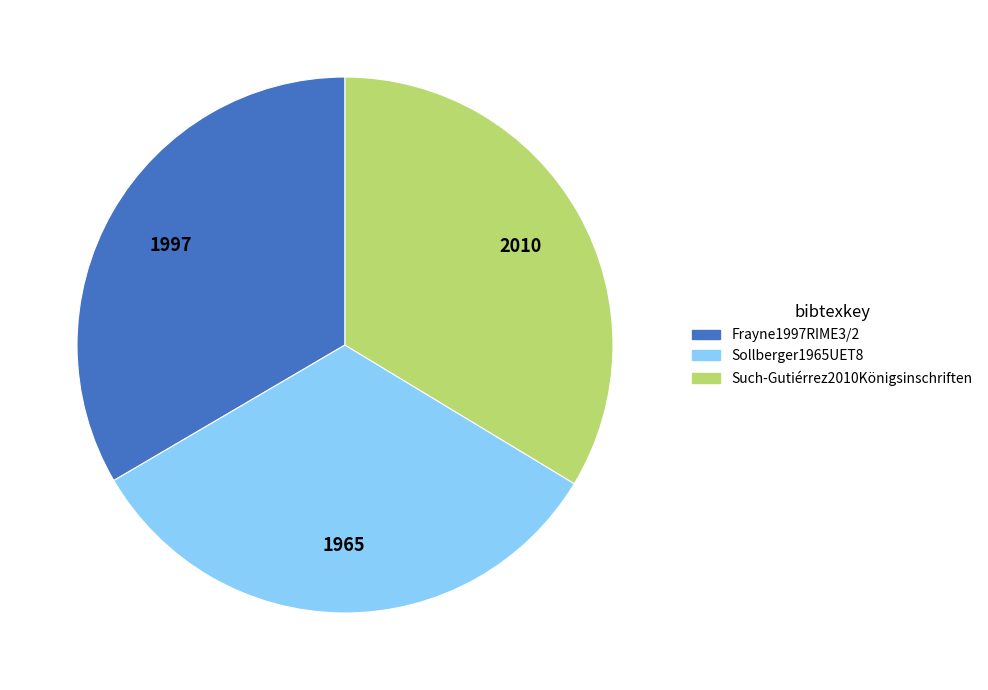

Do Such-Gutiérrez2010Königsinschriften and Frayne1997RIME3/2 together represent more than half of the pie?

Yes